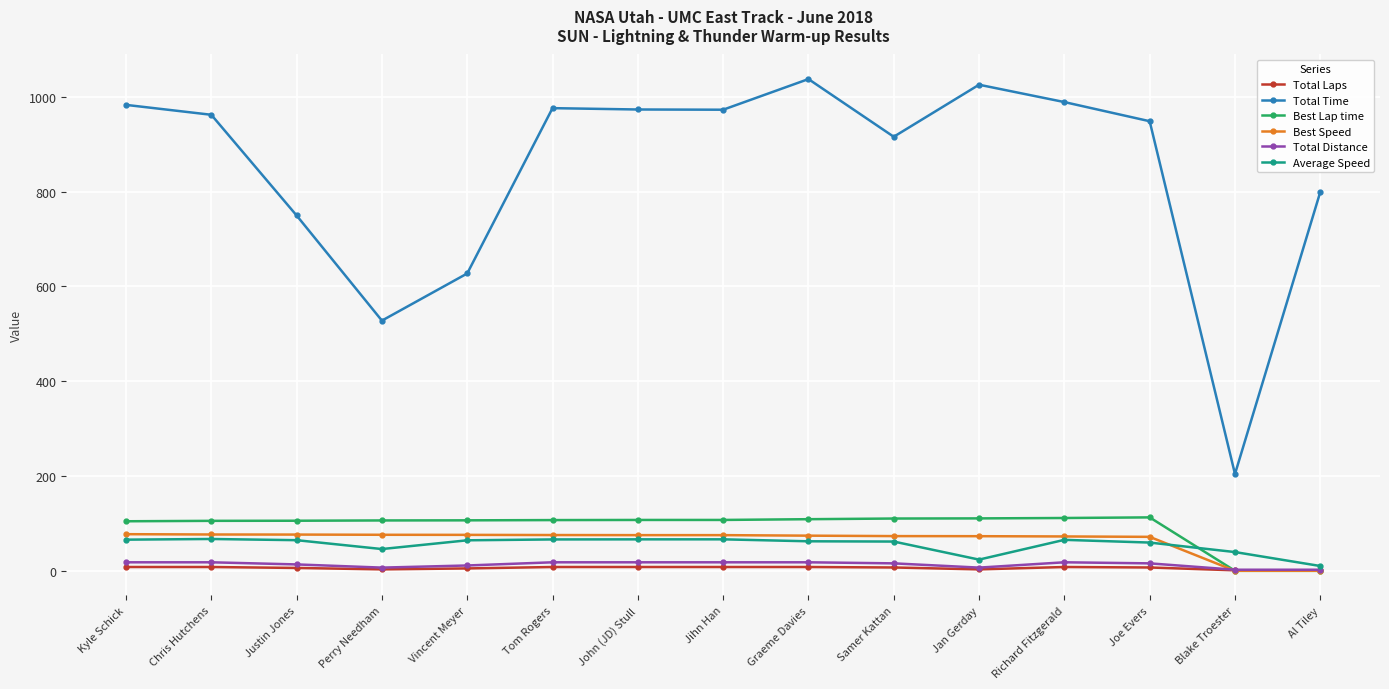

True or false: Best Lap time has a value of 174.7 at John (JD) Stull.

False